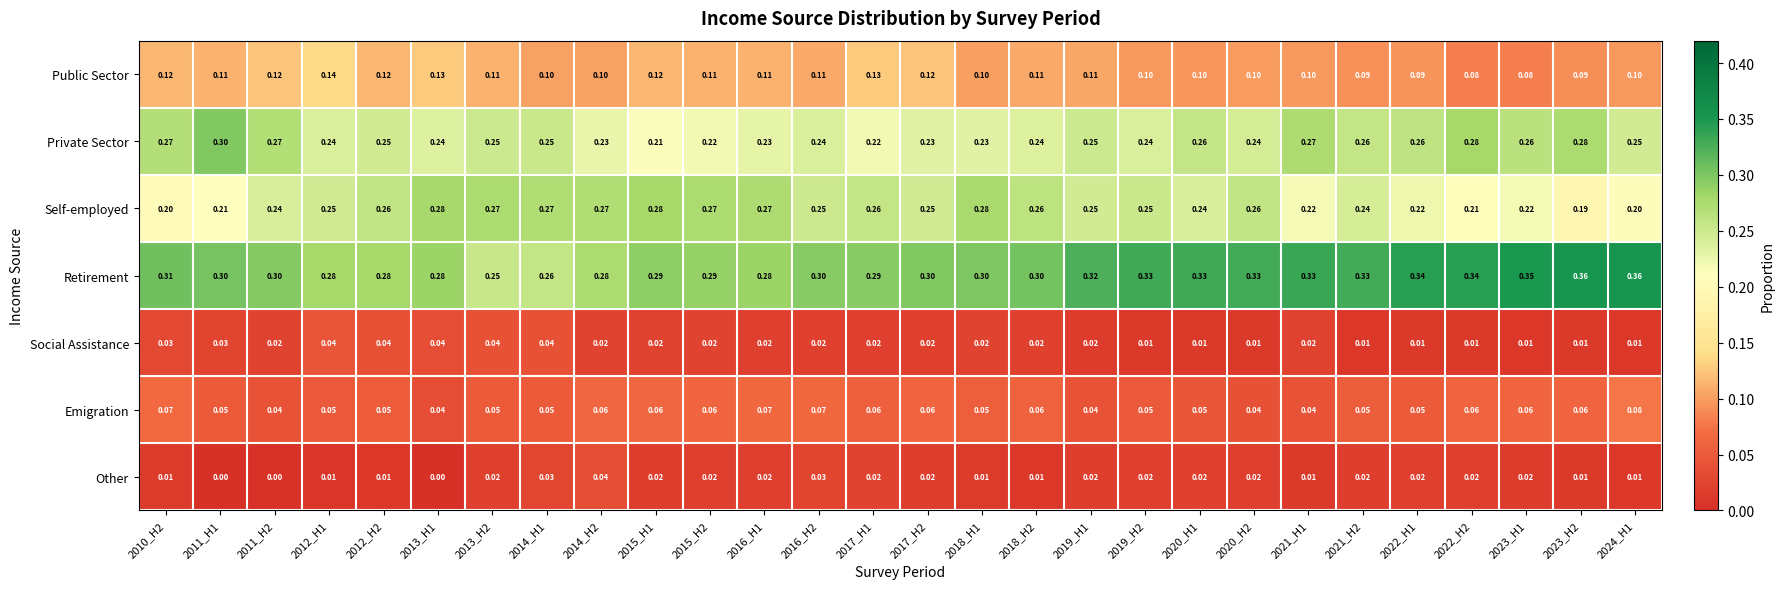

How many series are shown in this chart?

7